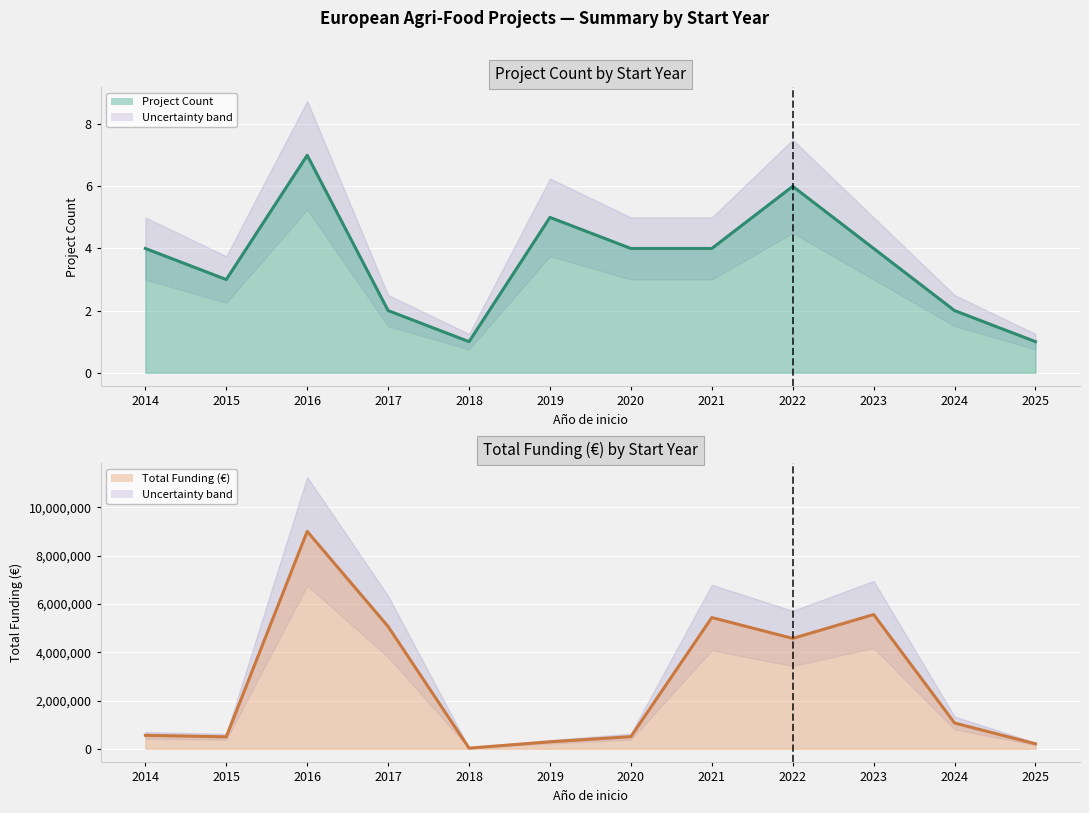

Does the chart display data point markers on the line(s)?

No